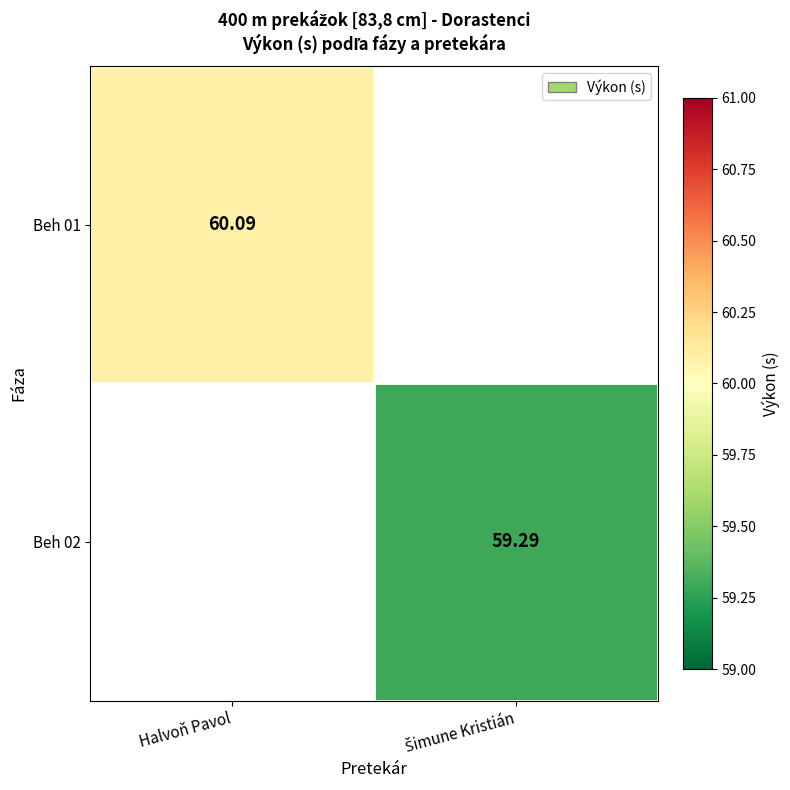

How many categories are shown in the chart?

2